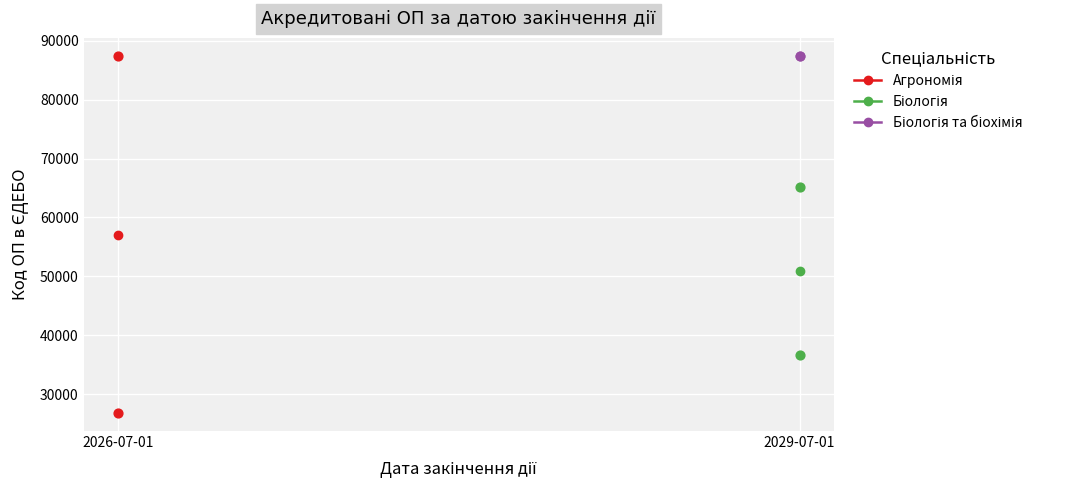

Which series has the largest Y range (max minus min)?

Агрономія